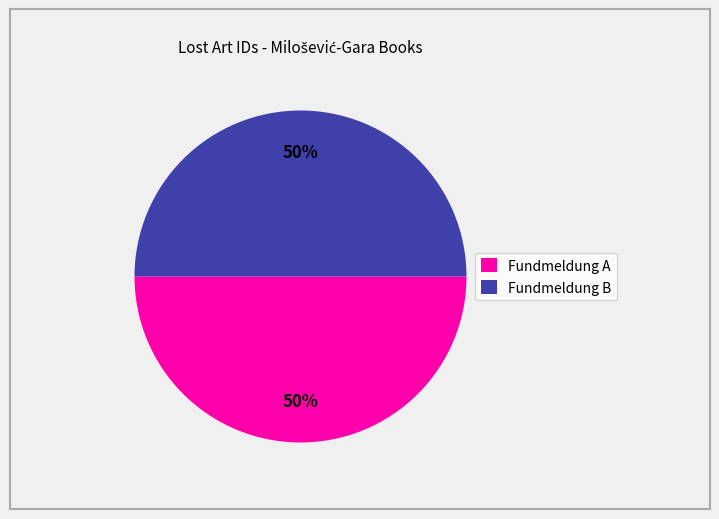

To the nearest percent, what percentage of the pie is Fundmeldung B?

50%